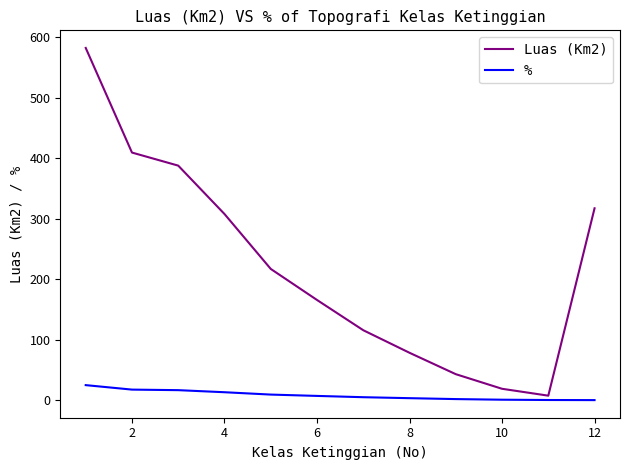

Rank the series by their maximum value, from lowest to highest.

%, Luas (Km2)